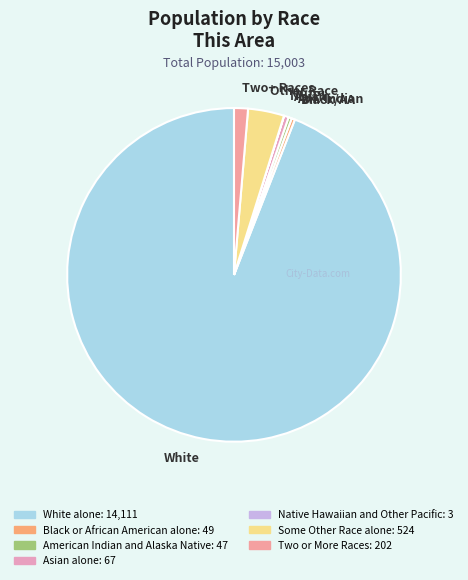

Which has a higher value, Other Race or Black/AA?

Other Race